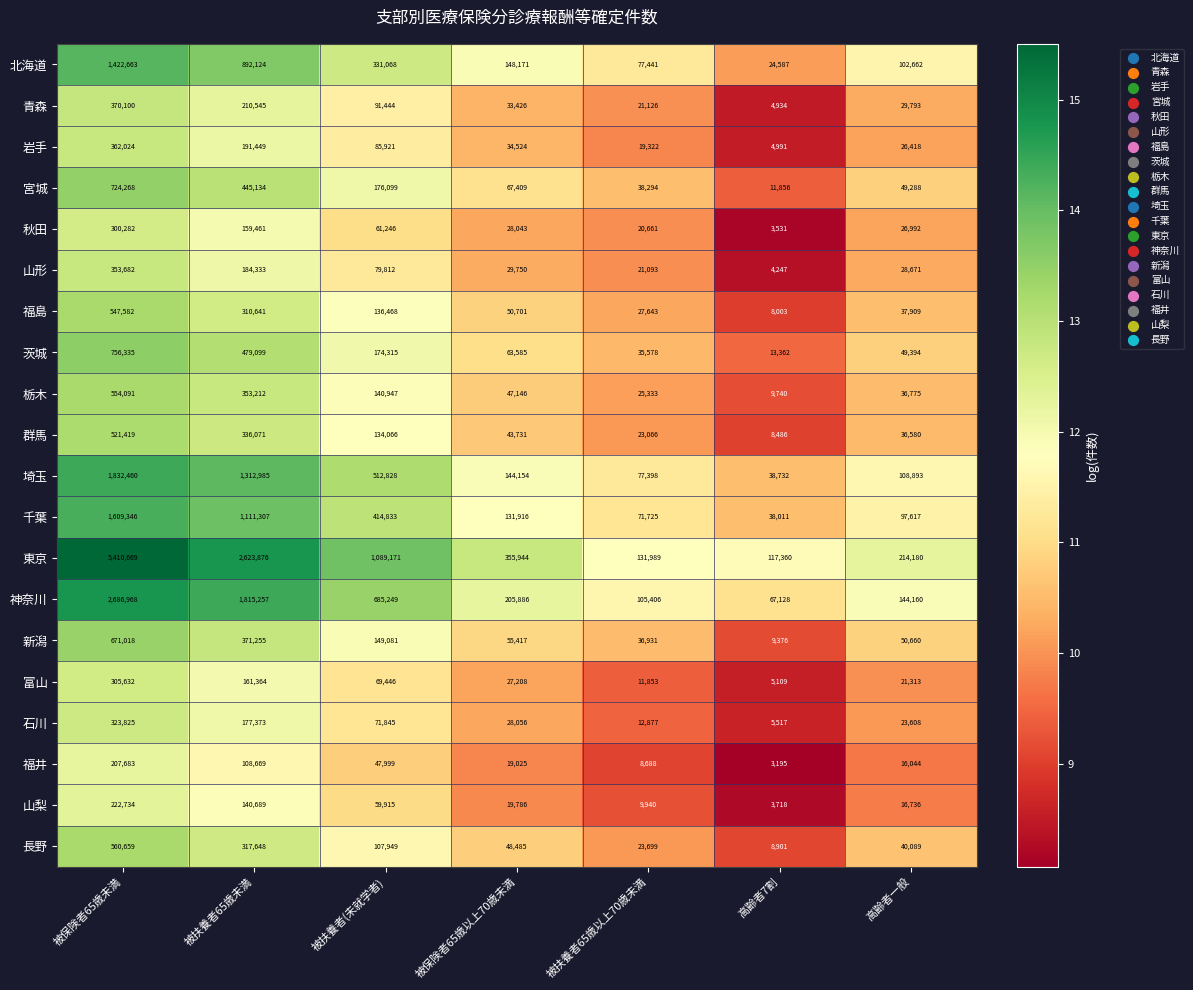

Where does the 茨城 series first go above 63585?

被保険者65歳未満